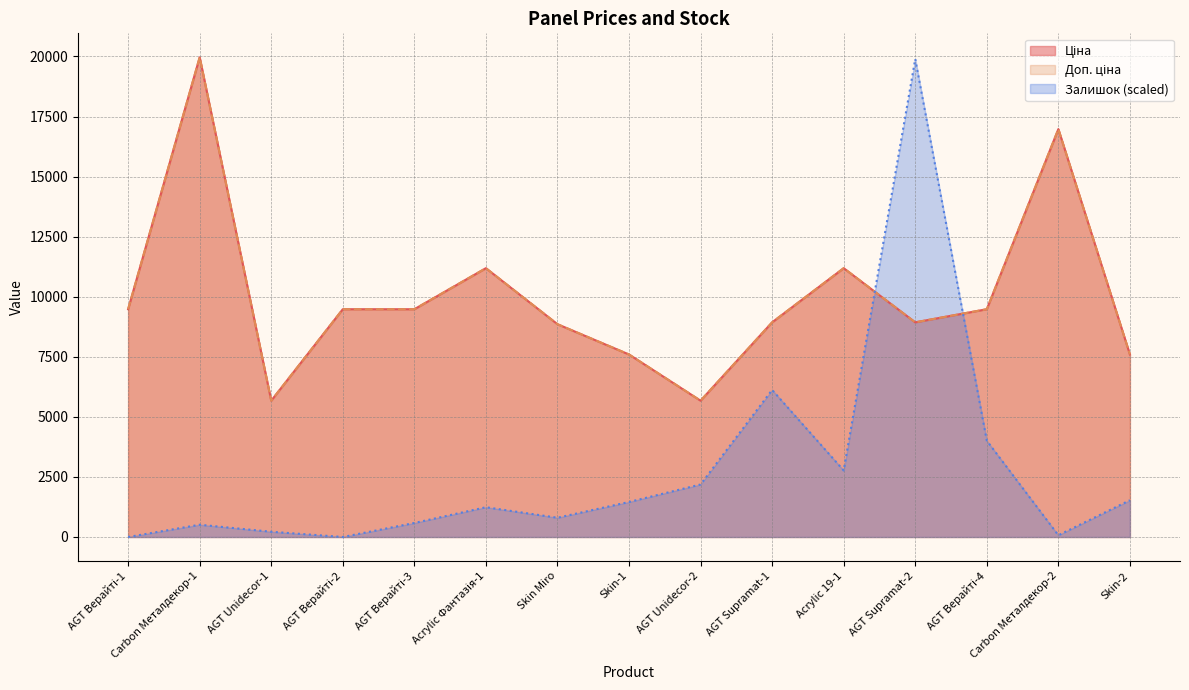

Which series has the largest total across all categories?

Ціна